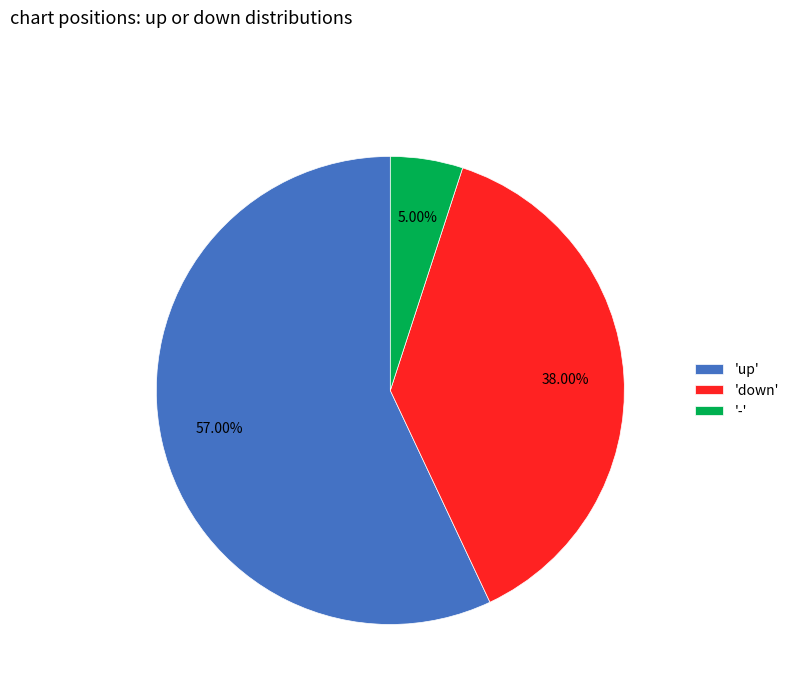

Rank the categories by value from highest to lowest.

'up', 'down', '-'